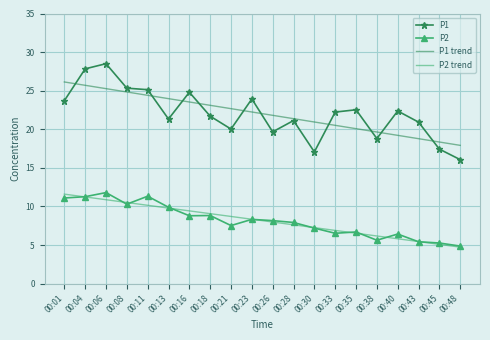

What is the difference between the highest and lowest values at 00:35?

16.0